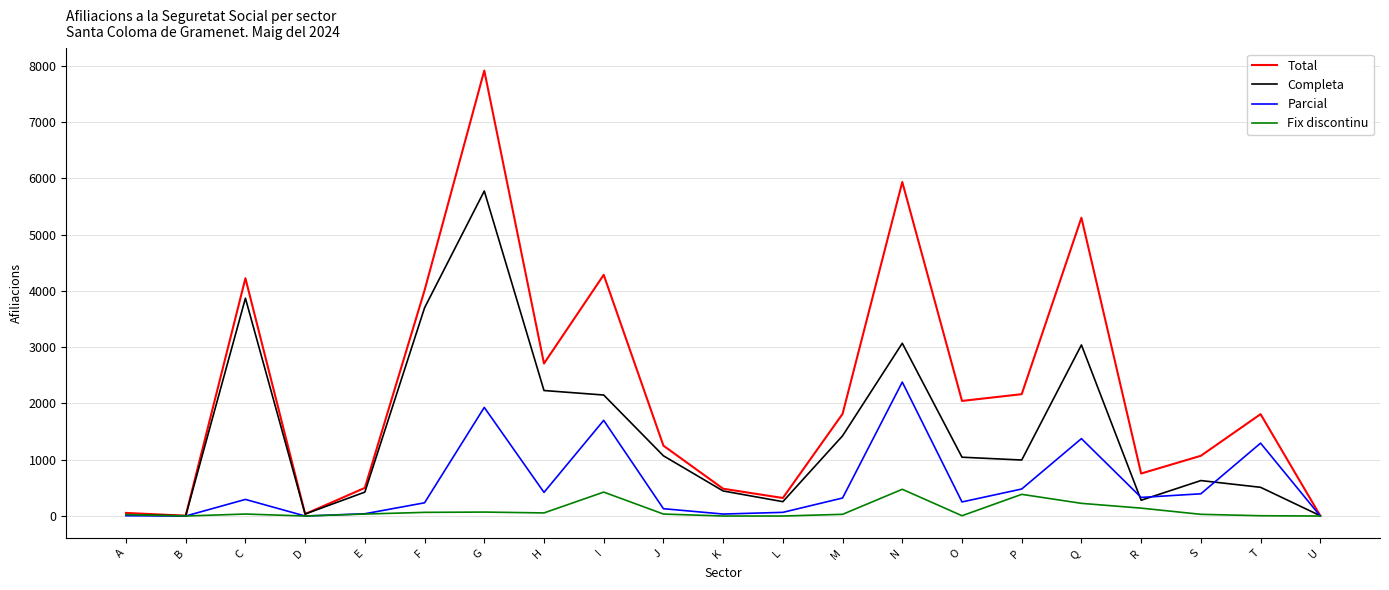

What is the difference between the highest and lowest values at Q?

5075